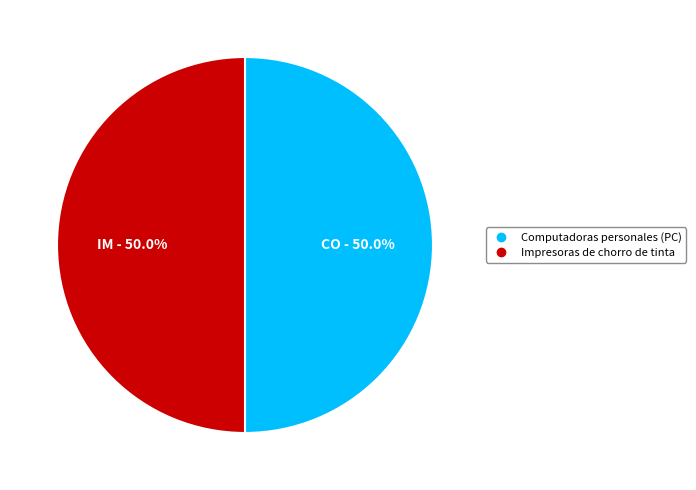

What is the ratio of the value at Impresoras de chorro de tinta to the value at Computadoras personales (PC)?

1.0